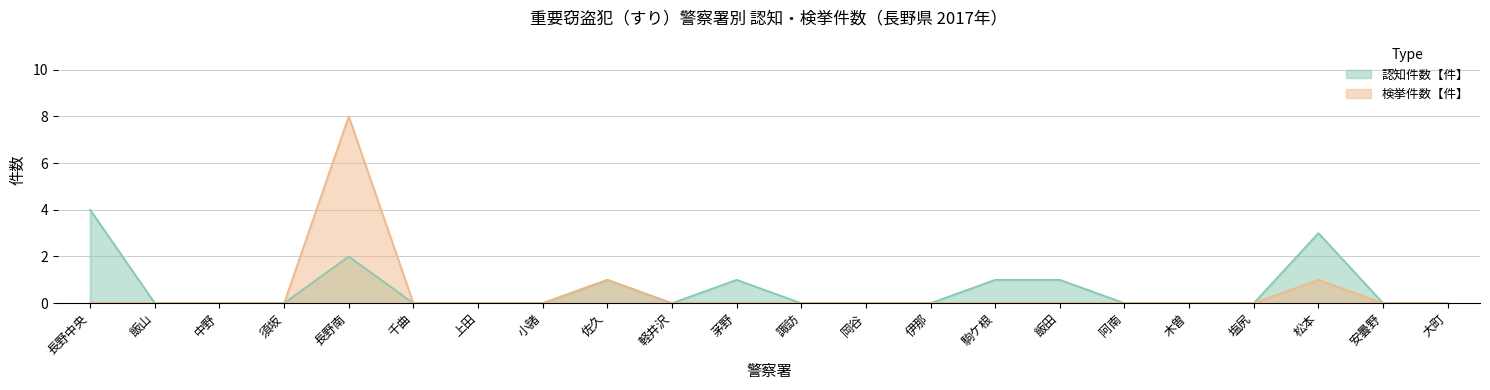

Which series has the largest range (max minus min)?

検挙件数【件】